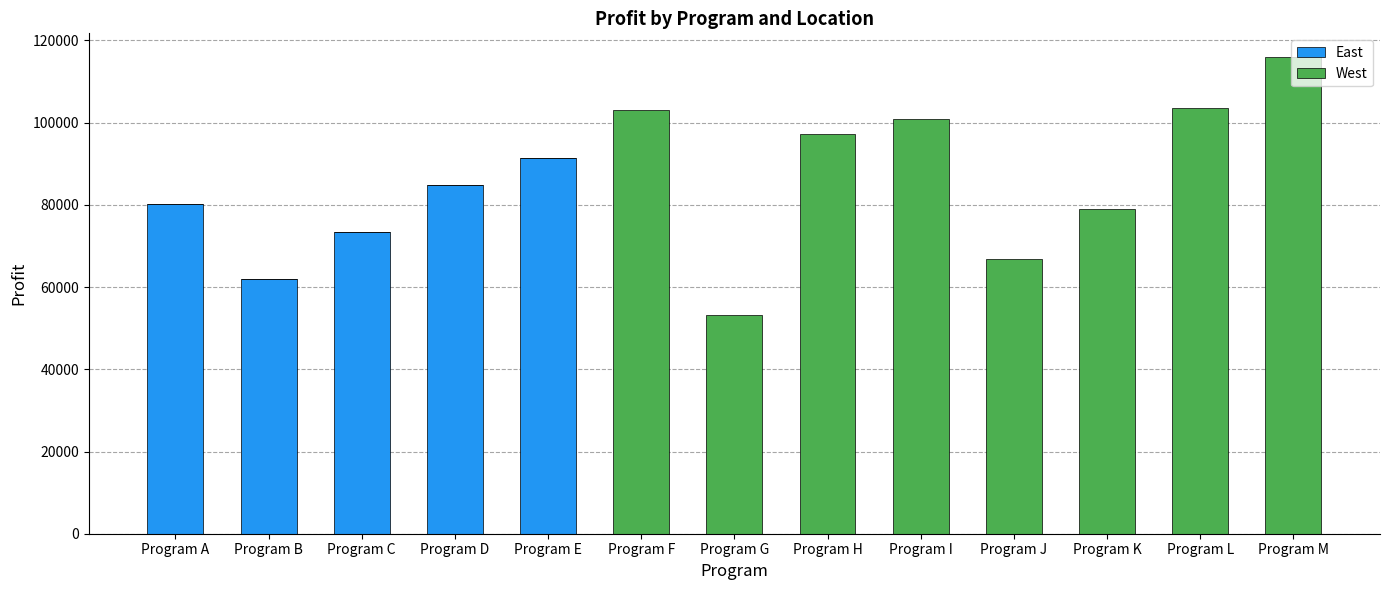

What is the highest value of the East series?

91354